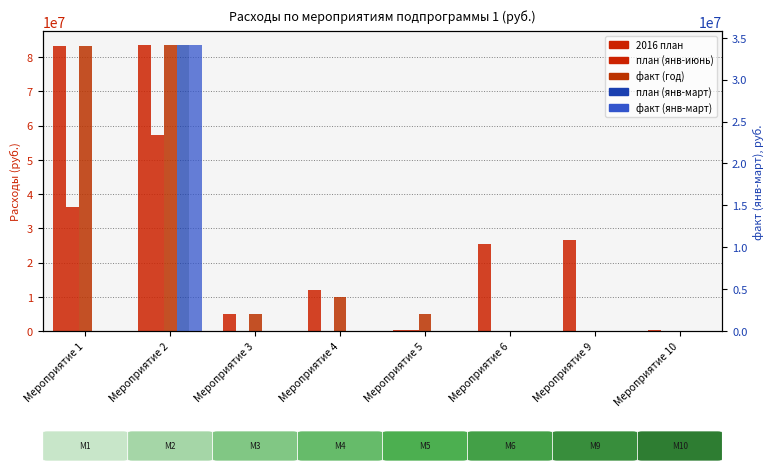

Reading left to right, extract all data points from this chart.

2016 план: Мероприятие 1=83303500.0	Мероприятие 2=83496839.0	Мероприятие 3=5000000.0	Мероприятие 4=11862000.0	Мероприятие 5=197597.2	Мероприятие 6=25427261.4	Мероприятие 9=26478264.5	Мероприятие 10=370541.2
план (янв-июнь): Мероприятие 1=36237555.9	Мероприятие 2=57346761.0	Мероприятие 3=0.0	Мероприятие 4=0.0	Мероприятие 5=197597.2	Мероприятие 6=0.0	Мероприятие 9=0.0	Мероприятие 10=0.0
факт (год): Мероприятие 1=83303500.0	Мероприятие 2=83496839.0	Мероприятие 3=4998730.1	Мероприятие 4=9950000.0	Мероприятие 5=5000000.0	Мероприятие 6=0.0	Мероприятие 9=0.0	Мероприятие 10=0.0
план (янв-март): Мероприятие 1=0.0	Мероприятие 2=34100000.0	Мероприятие 3=0.0	Мероприятие 4=0.0	Мероприятие 5=0.0	Мероприятие 6=0.0	Мероприятие 9=0.0	Мероприятие 10=0.0
факт (янв-март): Мероприятие 1=0.0	Мероприятие 2=34100000.0	Мероприятие 3=0.0	Мероприятие 4=0.0	Мероприятие 5=0.0	Мероприятие 6=0.0	Мероприятие 9=0.0	Мероприятие 10=0.0